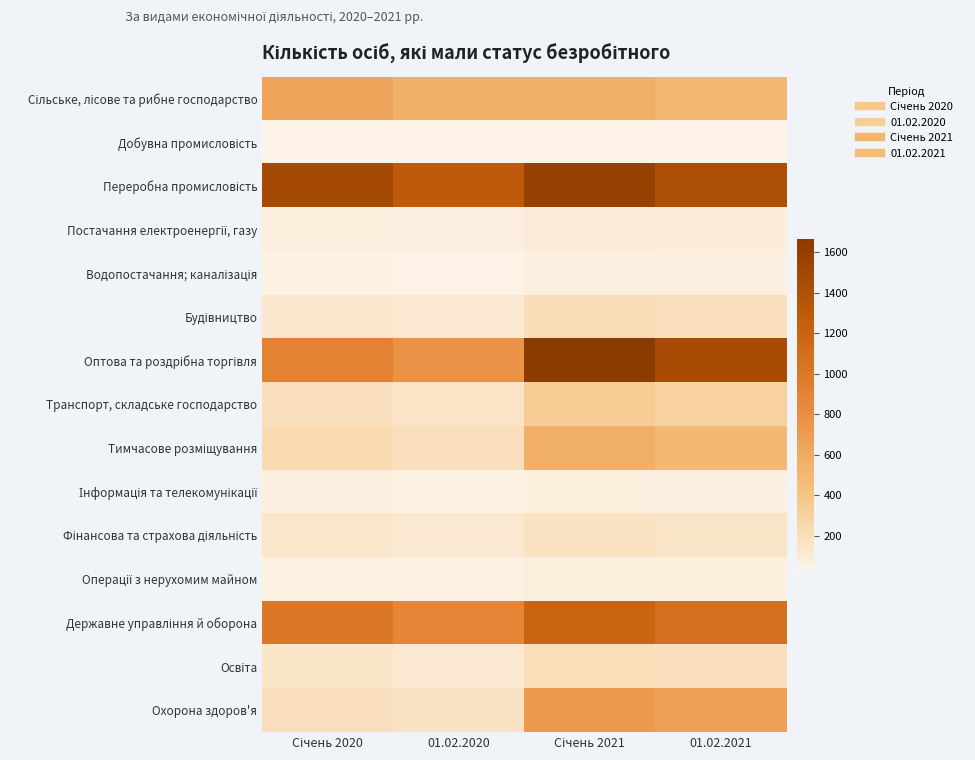

At which category does the chart reach its minimum across all series?

01.02.2020